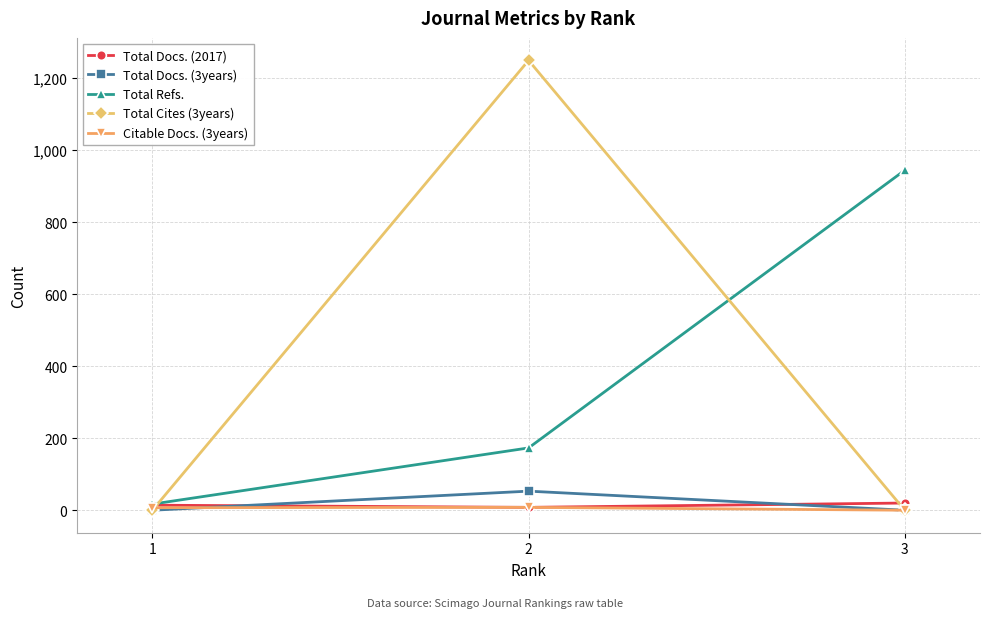

List the labels in order of Total Refs. value, largest first.

3, 2, 1